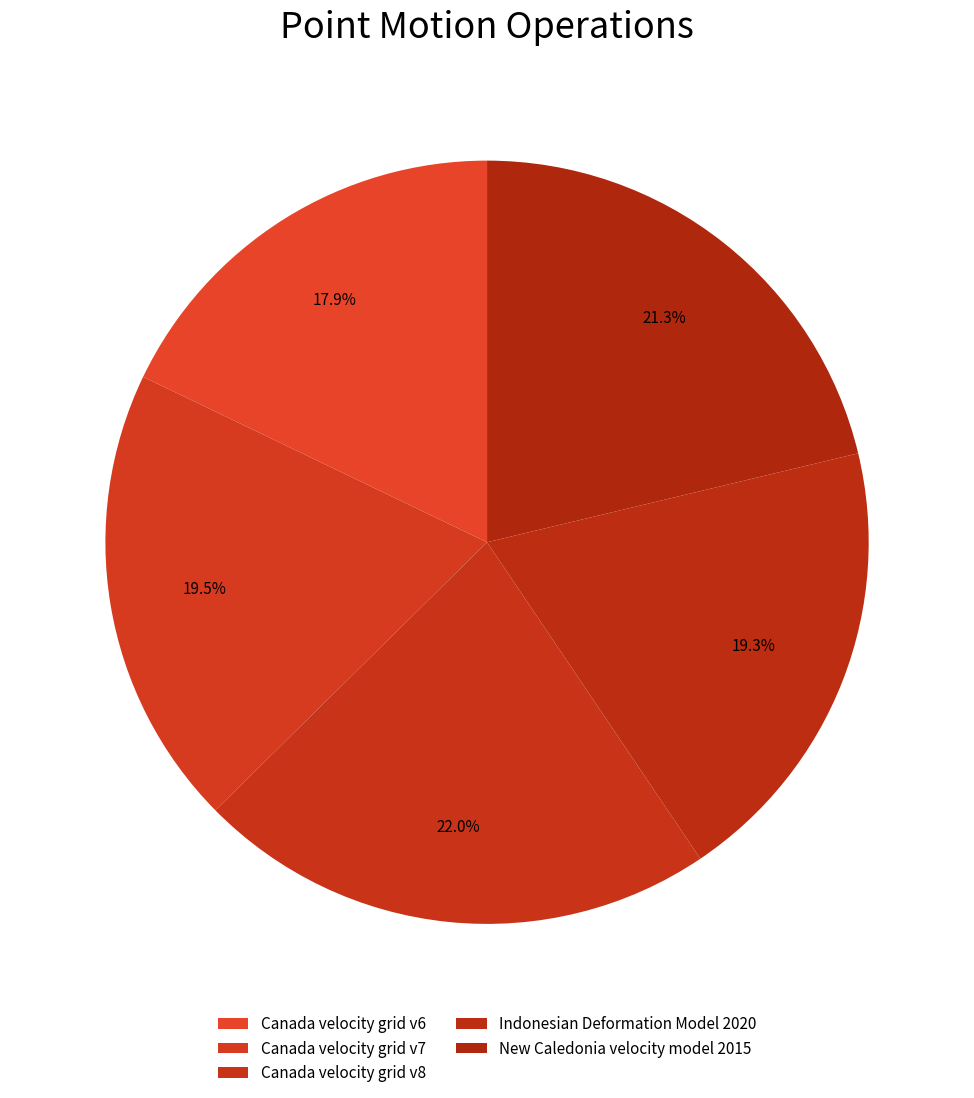

Count the number of slices in the pie.

5